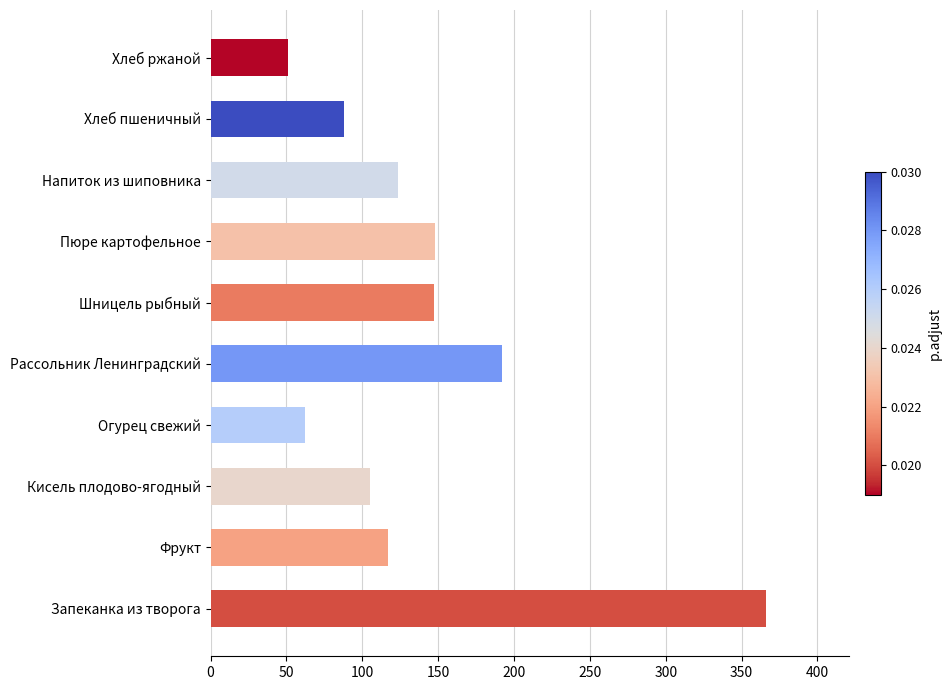

The value at Огурец свежий is 21.6. True or false?

False